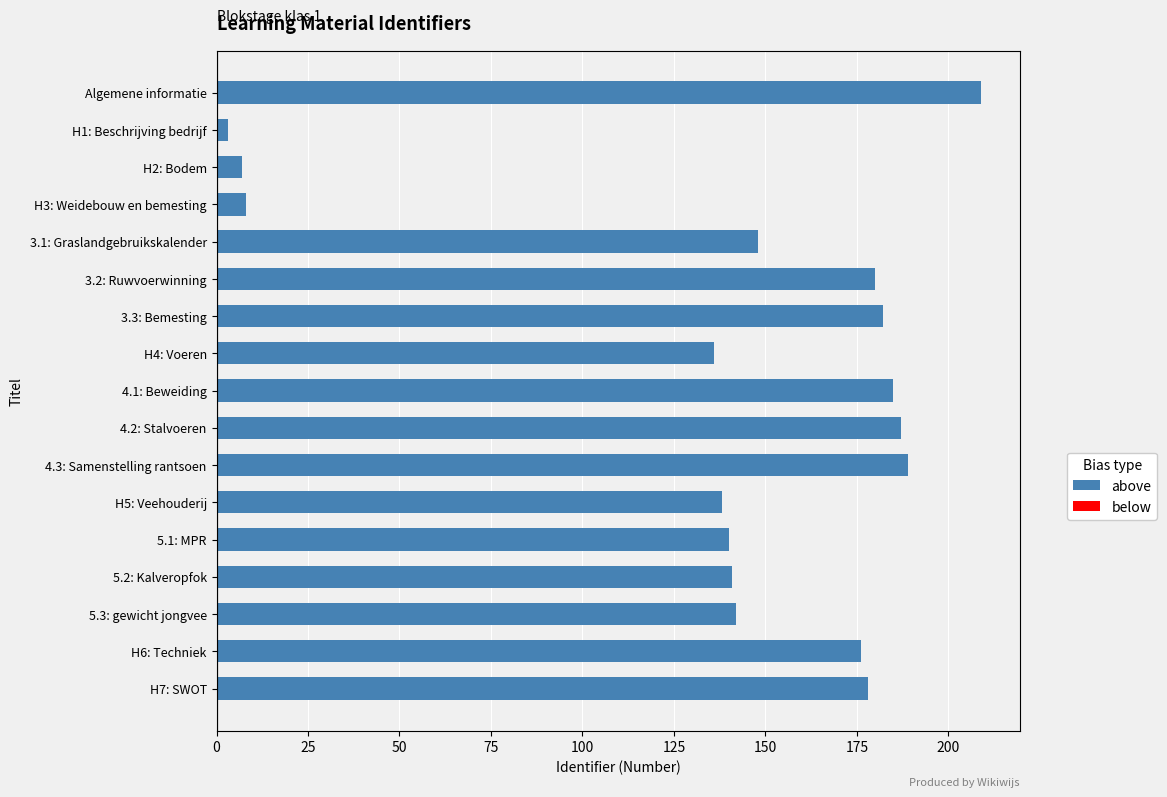

Approximately how many times larger is the value at H2: Bodem compared to H5: Veehouderij?

0.1